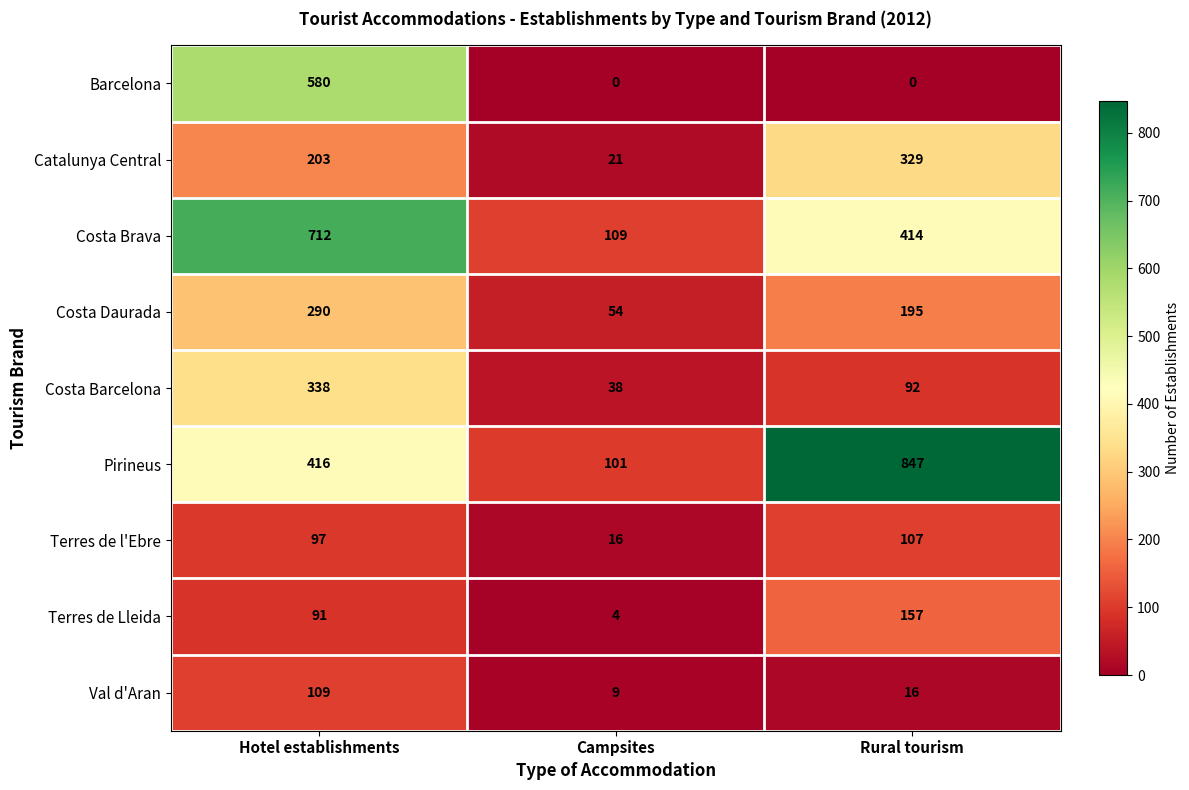

Where is Val d'Aran nearest to the value 59?

Rural tourism